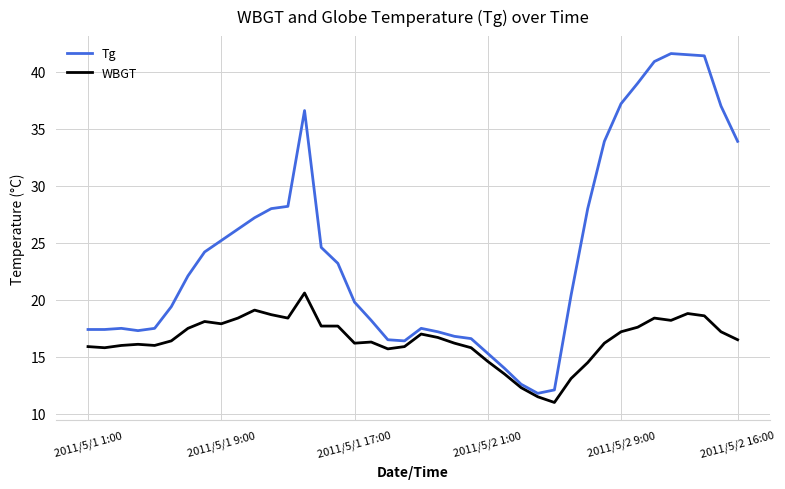

Which series has the widest spread of values?

Tg